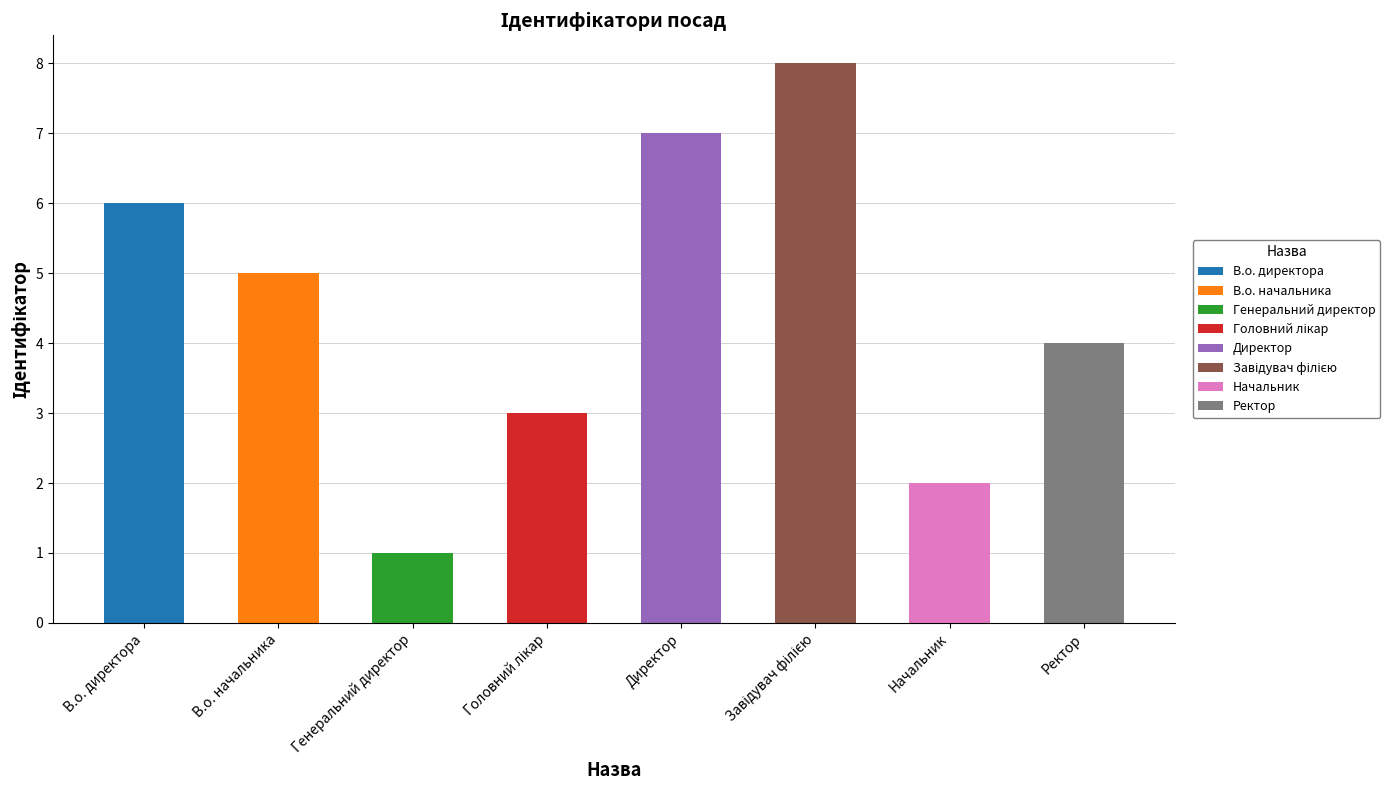

What is the minimum value shown in the chart?

1